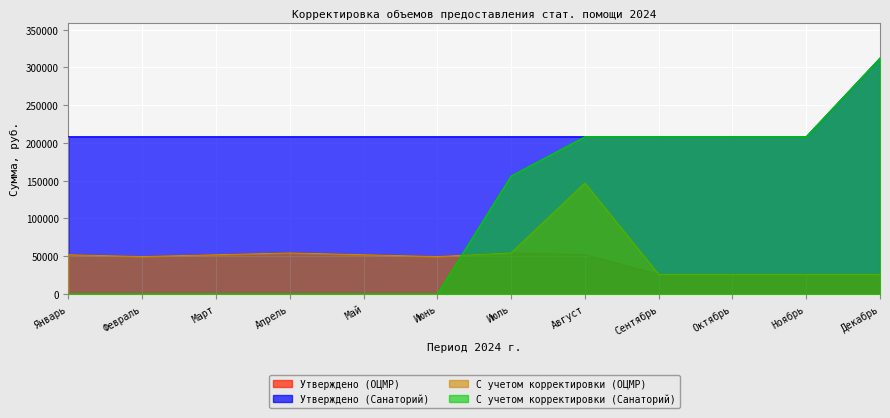

True or false: С учетом корректировки (ОЦМР) and Утверждено (Санаторий) intersect in this chart.

False